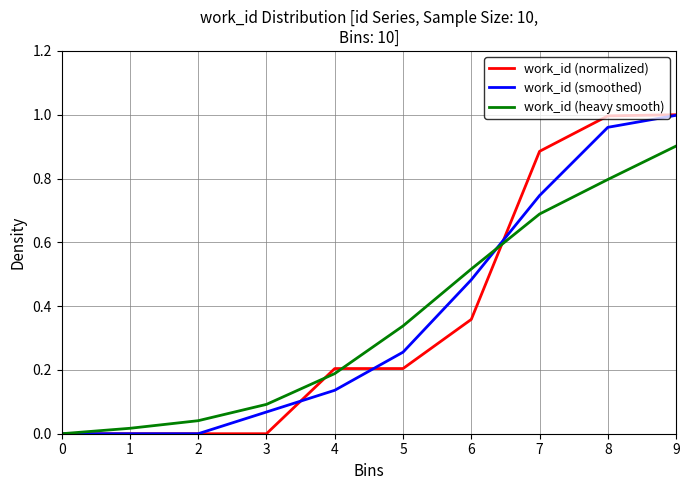

Which series has the largest range (max minus min)?

work_id (normalized)